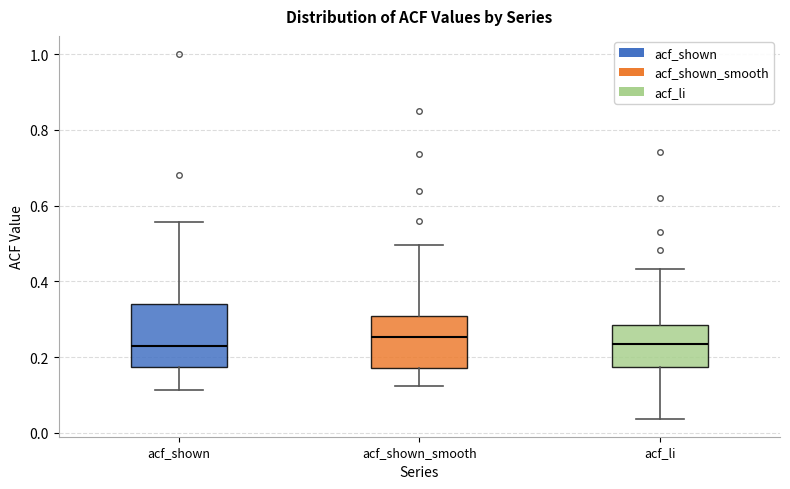

Which box is the tallest, from its lower edge to its upper edge?

acf_shown